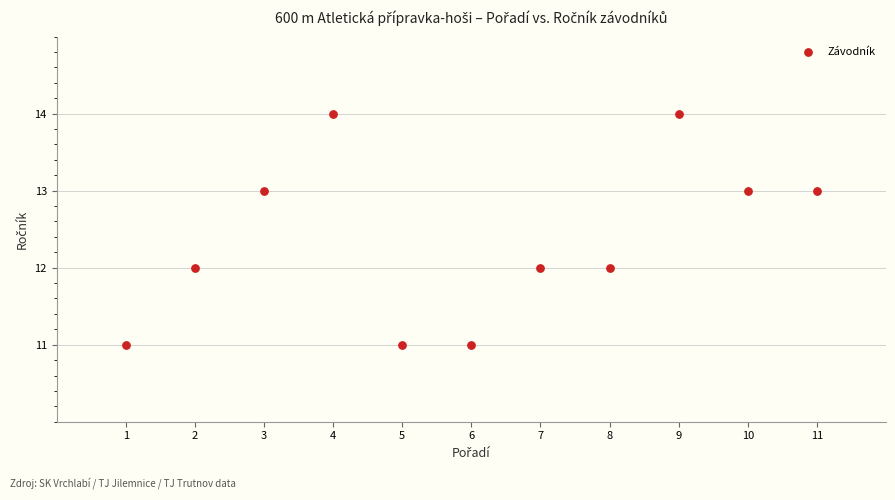

What is the range of X values (max minus min)?

10